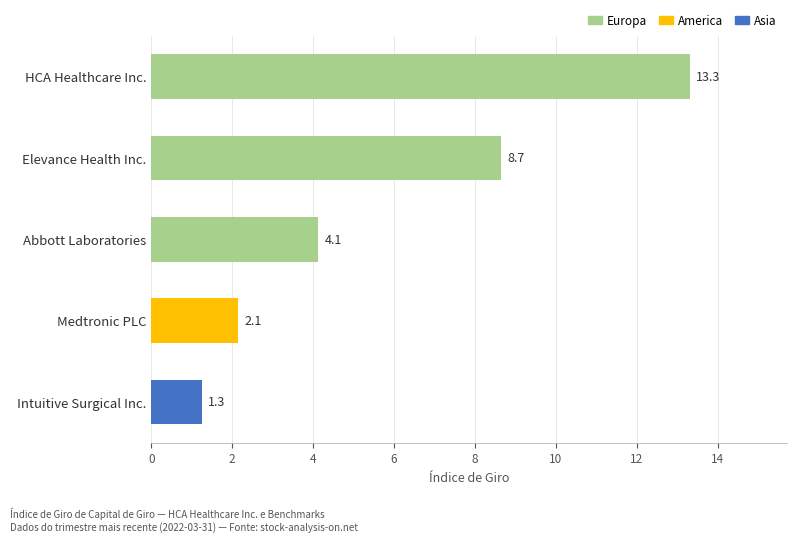

Is it true that the value at HCA Healthcare Inc. is 20.8?

False